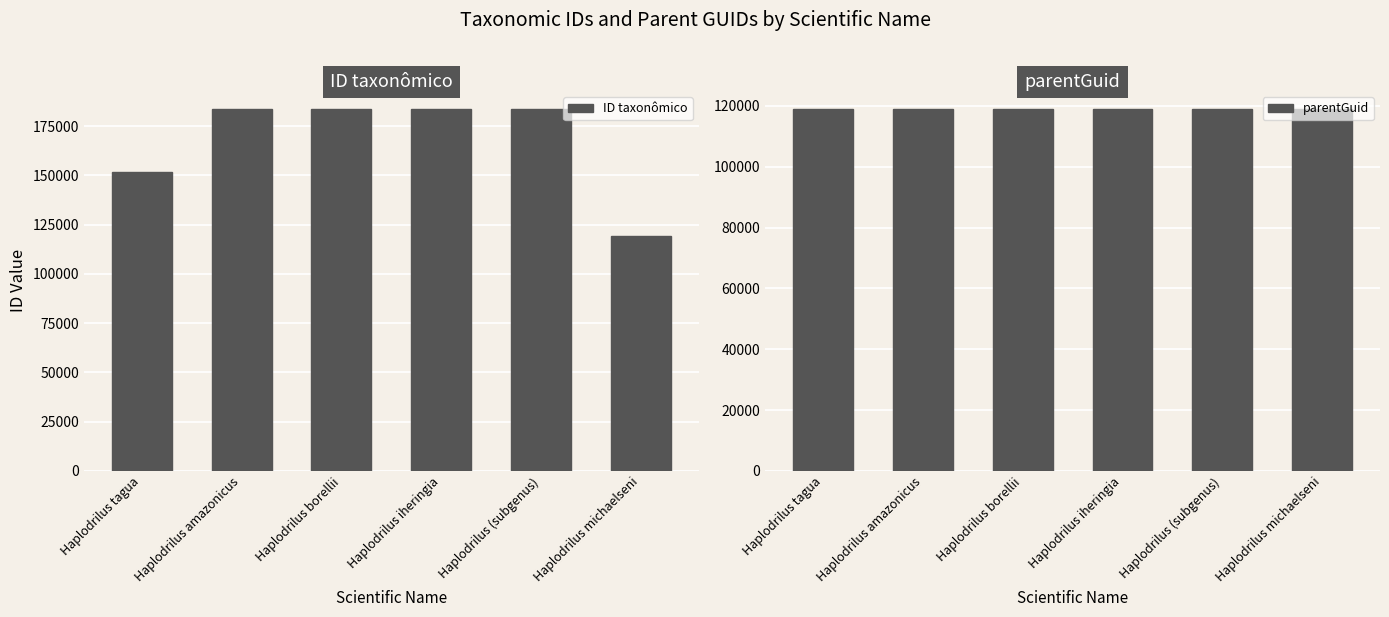

What is the value of the ID taxonômico bar at the 4th from the left?

183618